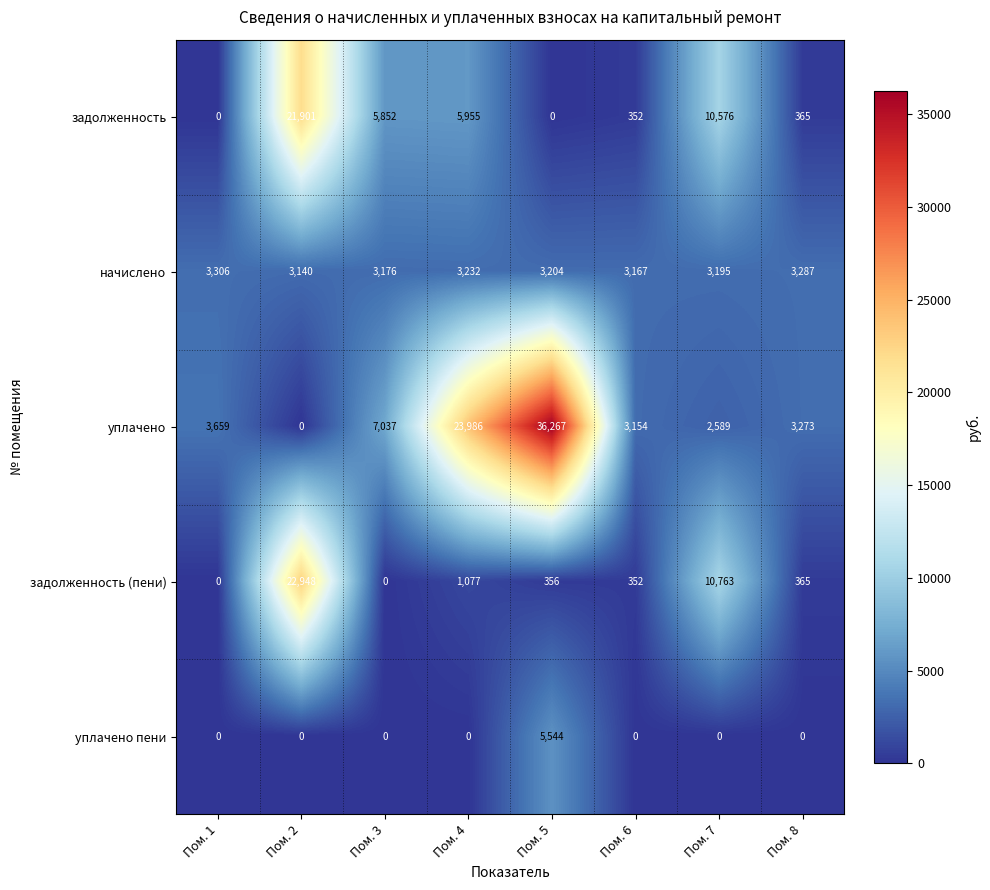

What is the difference between the second highest and second lowest values in the задолженность series?

10576